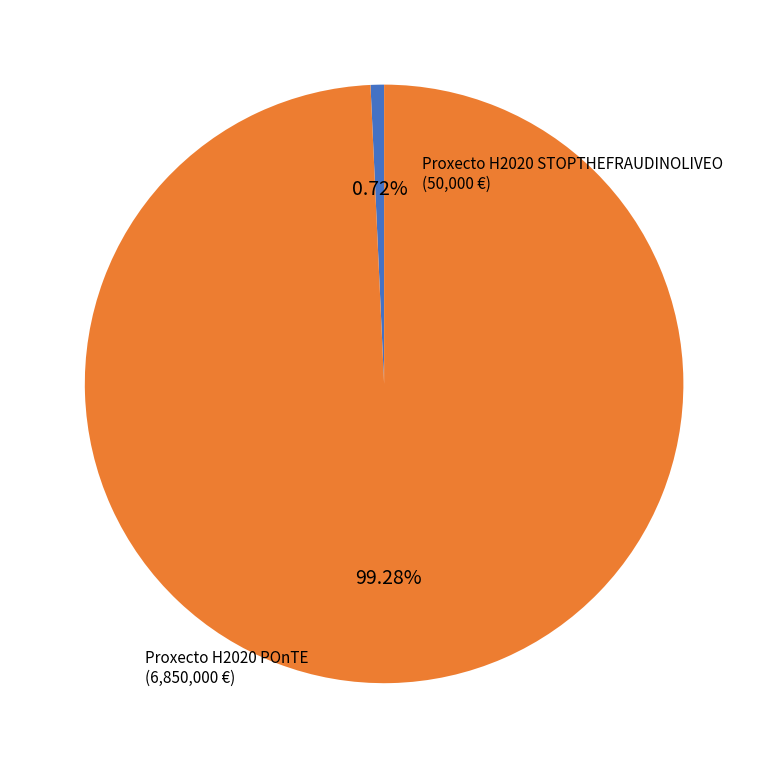

Is there a majority slice in this chart?

Yes